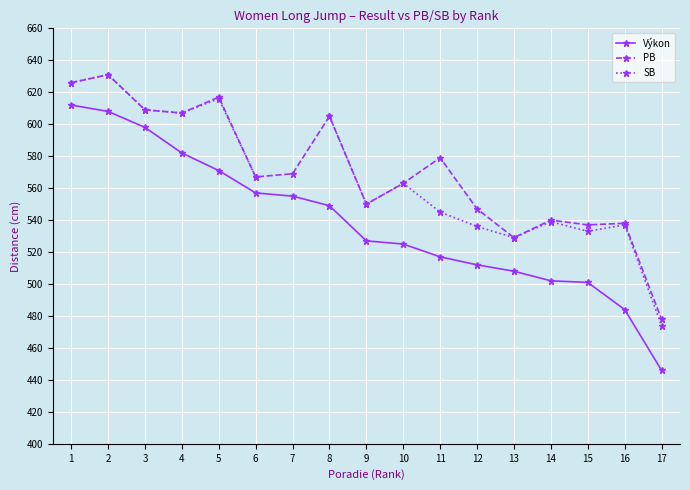

What is the value of the SB point at the 14th from the left?

539.0